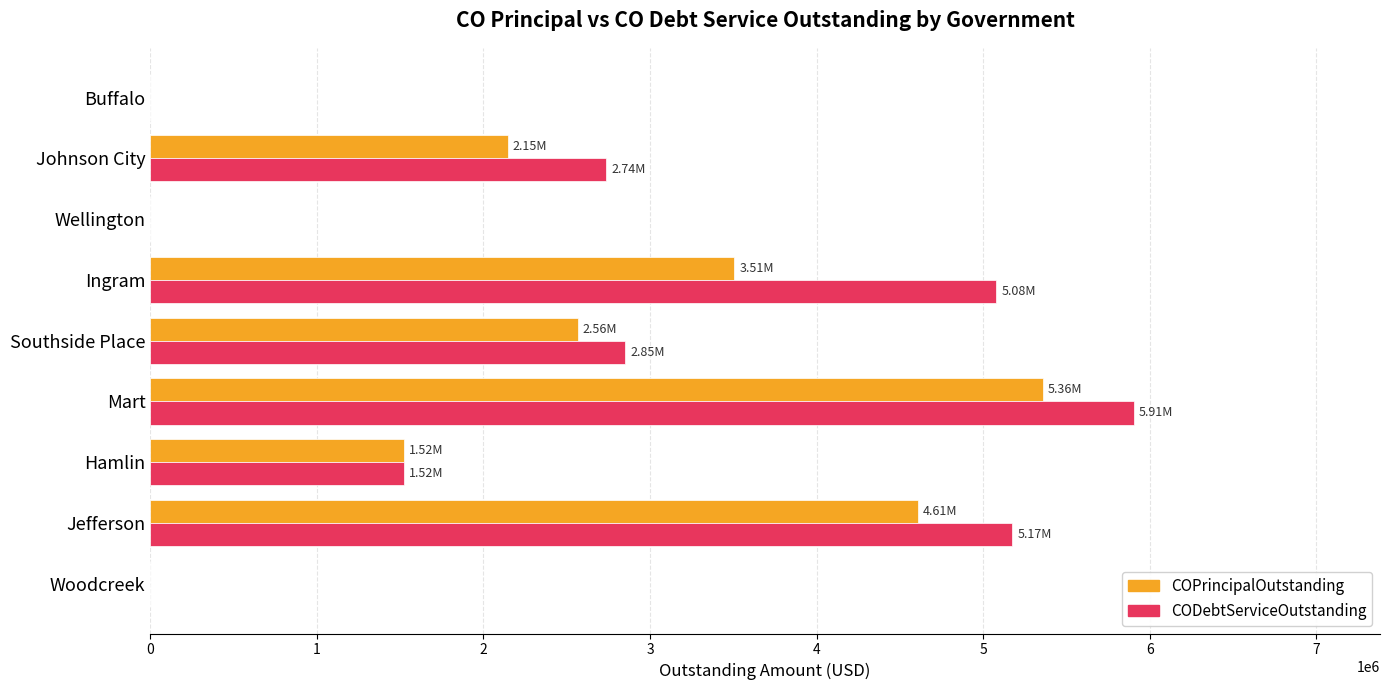

What is the sum of the COPrincipalOutstanding values at Woodcreek and Mart?

5357148.1